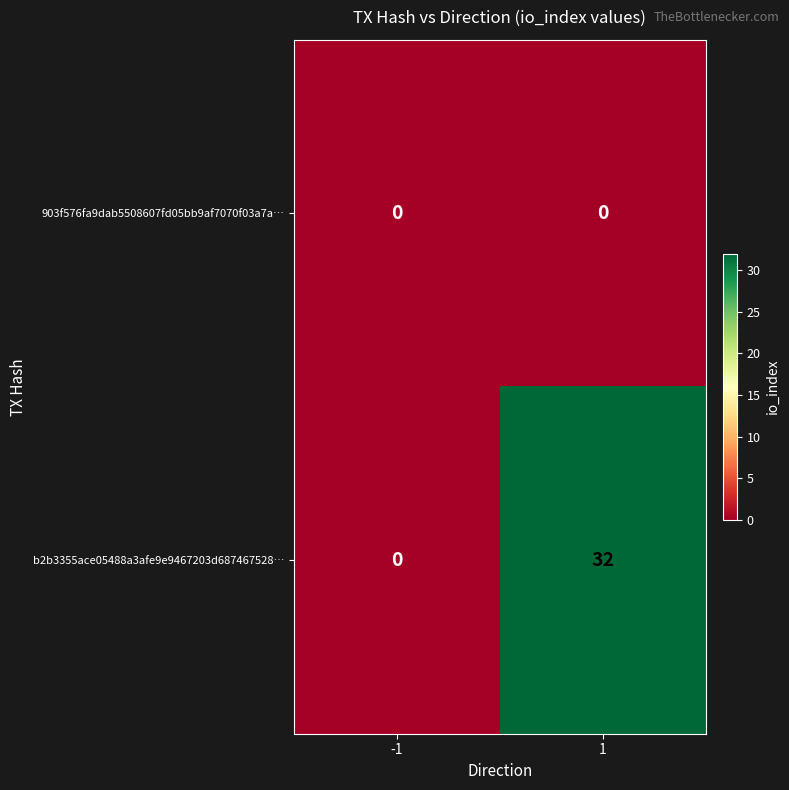

Reading left to right, transcribe all the data shown in this chart.

903f576fa9dab5508607fd05bb9af7070f03a7a…: 0	0
b2b3355ace05488a3afe9e9467203d687467528…: 0	32